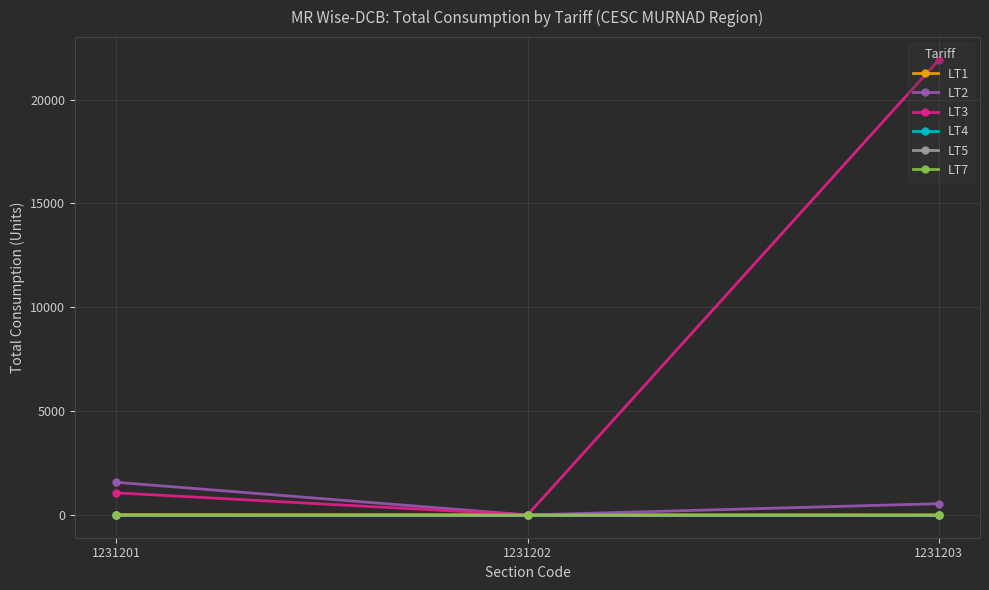

True or false: LT3 has a value of 1064 at 1231201.

True